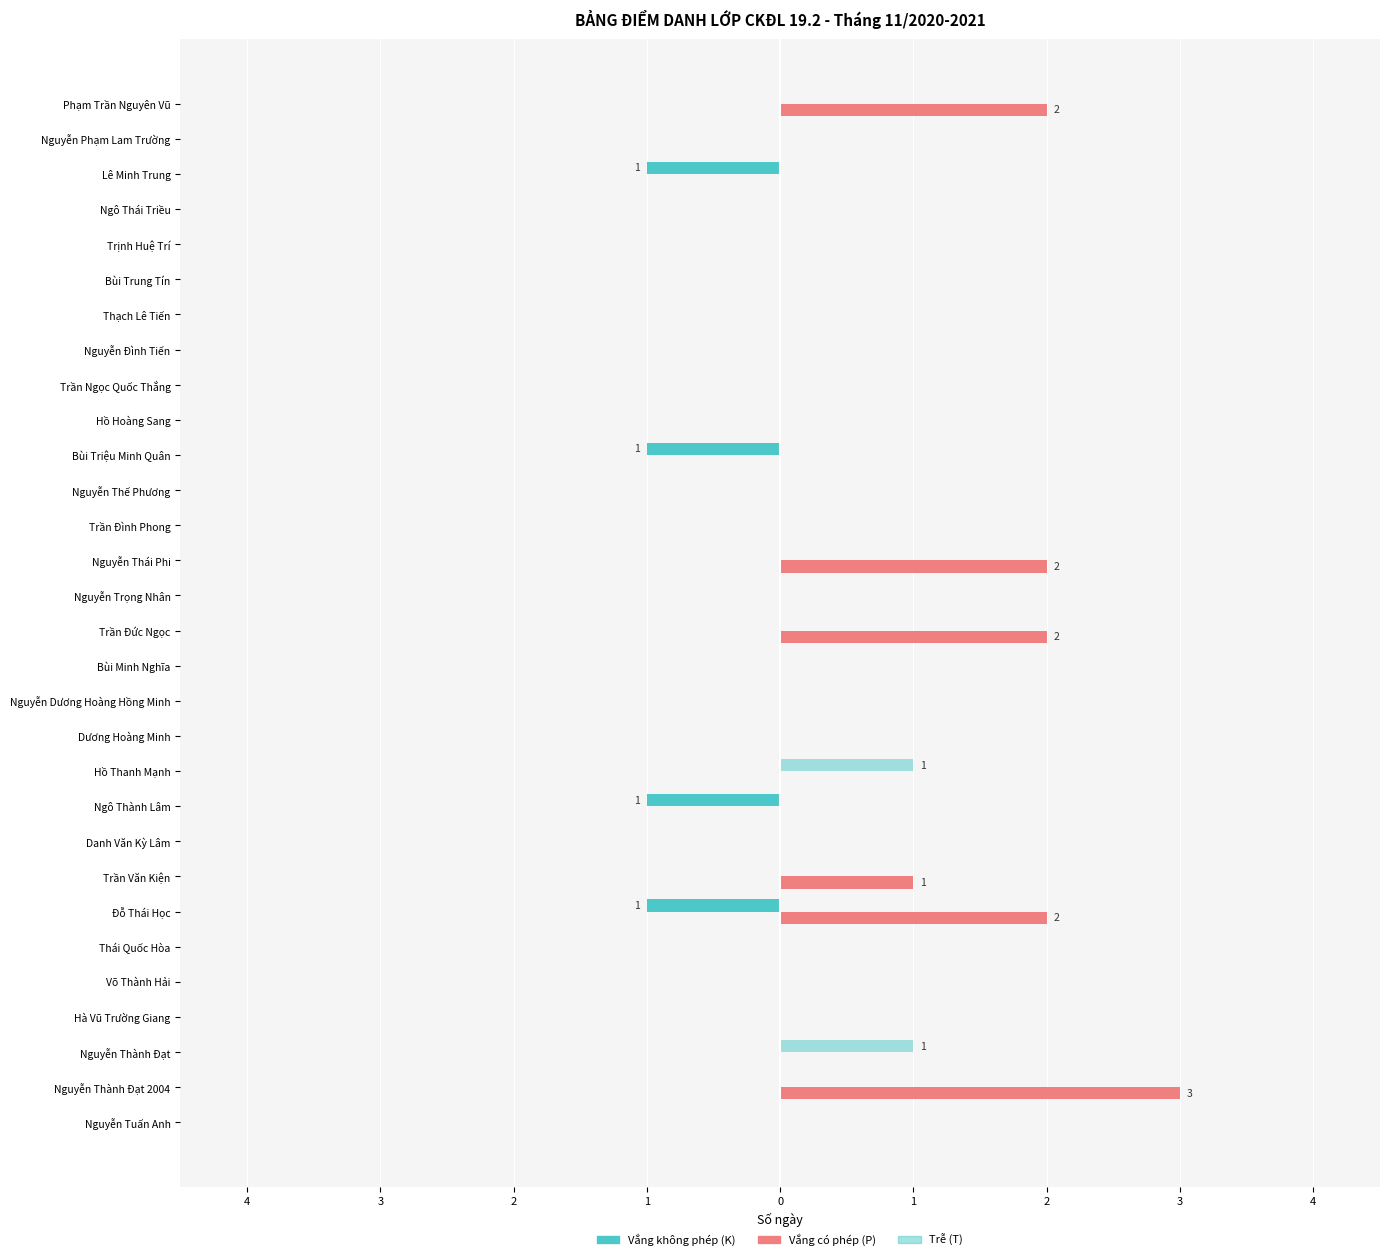

What is the difference between the maximum and second lowest values in the Vắng không phép (K) series?

1